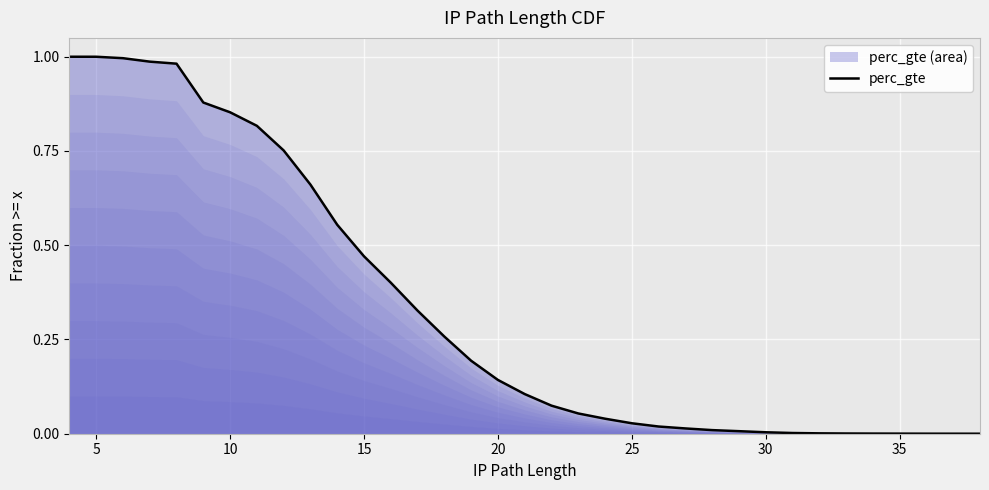

What is the difference between the maximum and second lowest values?

1.0